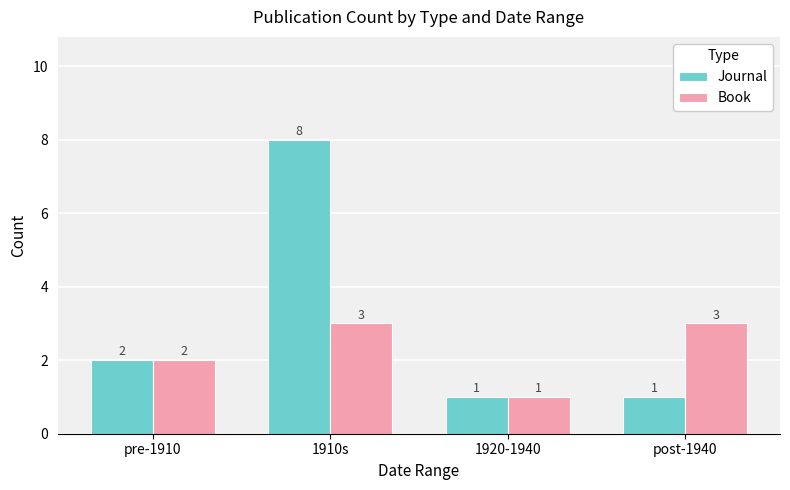

Which category has the highest value across all series?

1910s